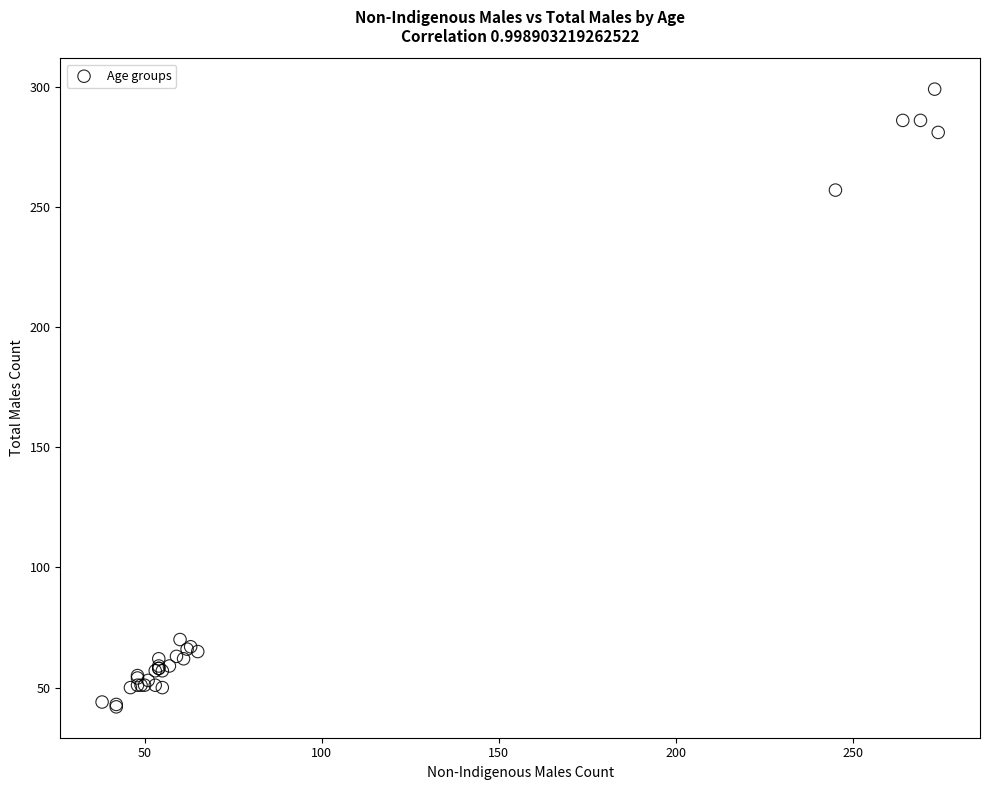

What Y value in the scatter plot is closest to 170?

257